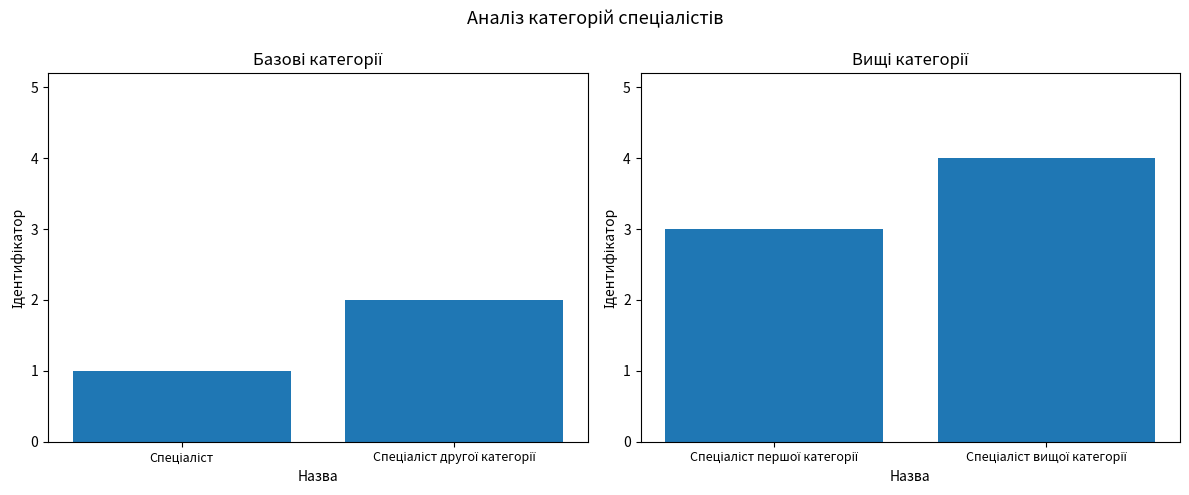

What is the difference between the values at Спеціаліст вищої категорії and Спеціаліст першої категорії?

1